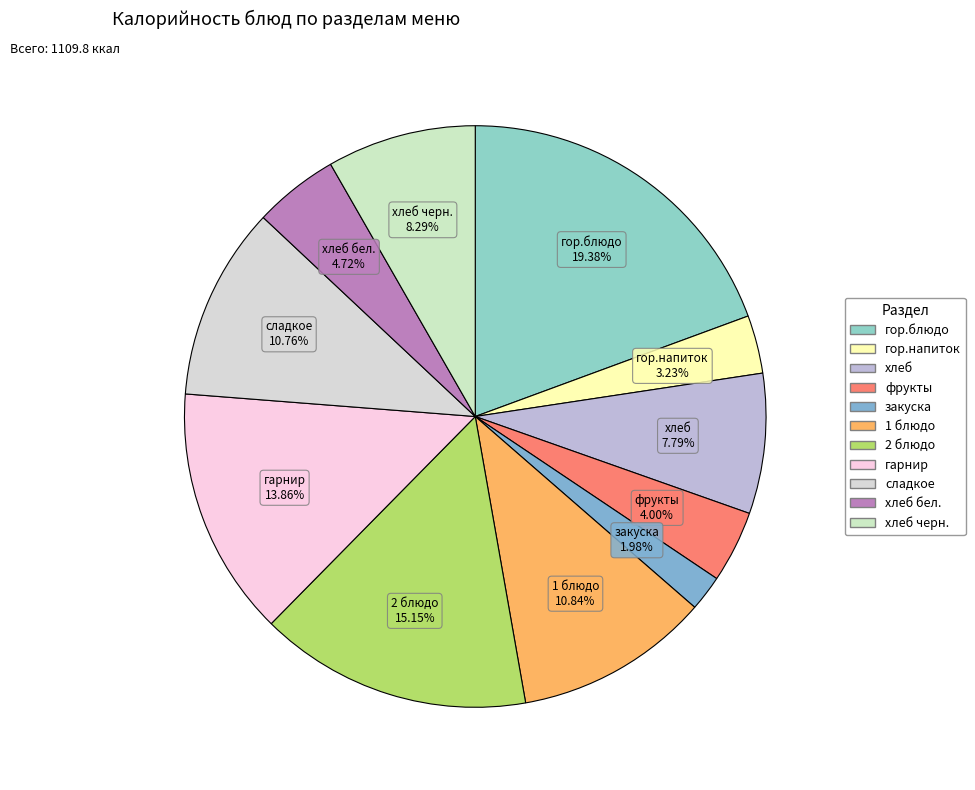

How many segments does this pie chart have?

11